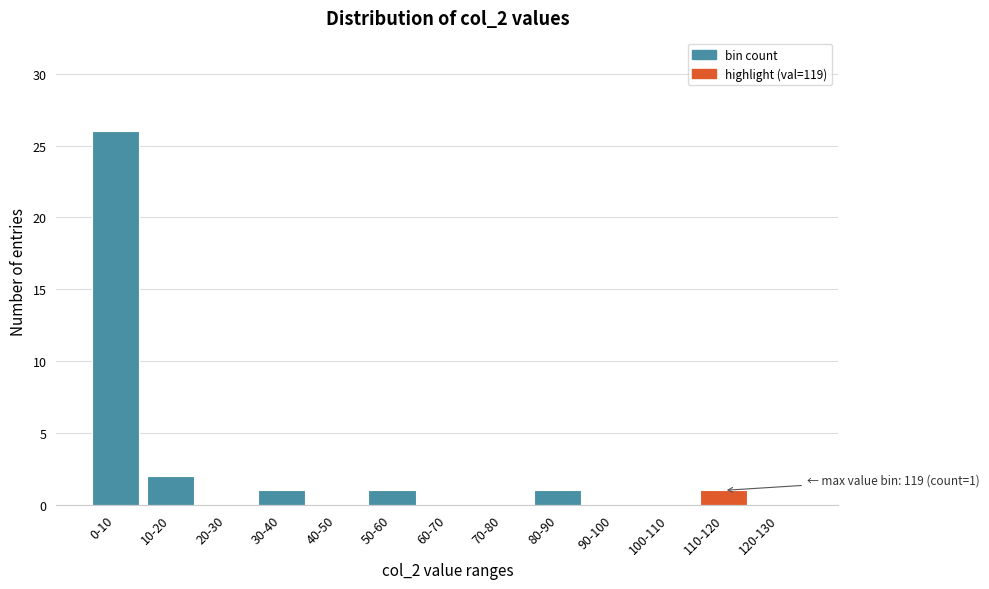

Reading left to right, extract all data points from this chart.

0-10=26	10-20=2	20-30=0	30-40=1	40-50=0	50-60=1	60-70=0	70-80=0	80-90=1	90-100=0	100-110=0	110-120=1	120-130=0